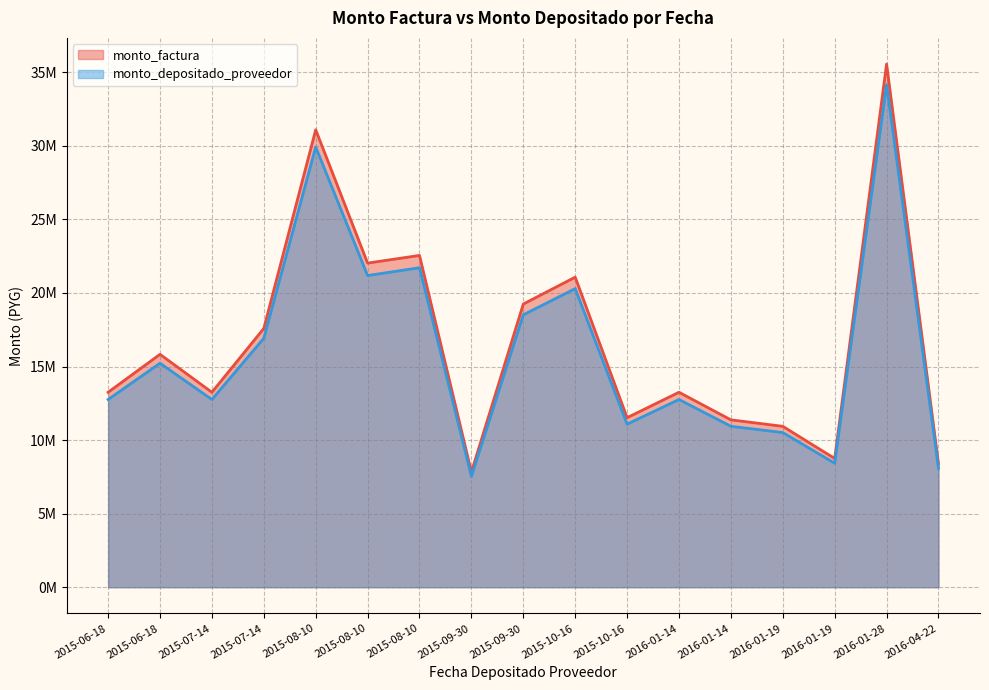

Reading left to right, list all the values displayed in this chart.

monto_factura: 2016-04-22=8400000	2016-01-28=35557500	2016-01-19=10935000	2016-01-19=8750000	2016-01-14=13250000	2016-01-14=11375000	2015-10-16=21075000	2015-10-16=11522500	2015-09-30=7825000	2015-09-30=19245000	2015-08-10=31090000	2015-08-10=22030000	2015-08-10=22550000	2015-07-14=13250000	2015-07-14=17590000	2015-06-18=13250000	2015-06-18=15830000
monto_depositado_proveedor: 2016-04-22=8088640	2016-01-28=34154675	2016-01-19=10511809	2016-01-19=8425666	2016-01-14=12758866	2016-01-14=10938846	2015-10-16=20293820	2015-10-16=11081984	2015-09-30=7534953	2015-09-30=18513785	2015-08-10=29918593	2015-08-10=21184379	2015-08-10=21714146	2015-07-14=12758866	2015-07-14=16918994	2015-06-18=12758866	2015-06-18=15224232